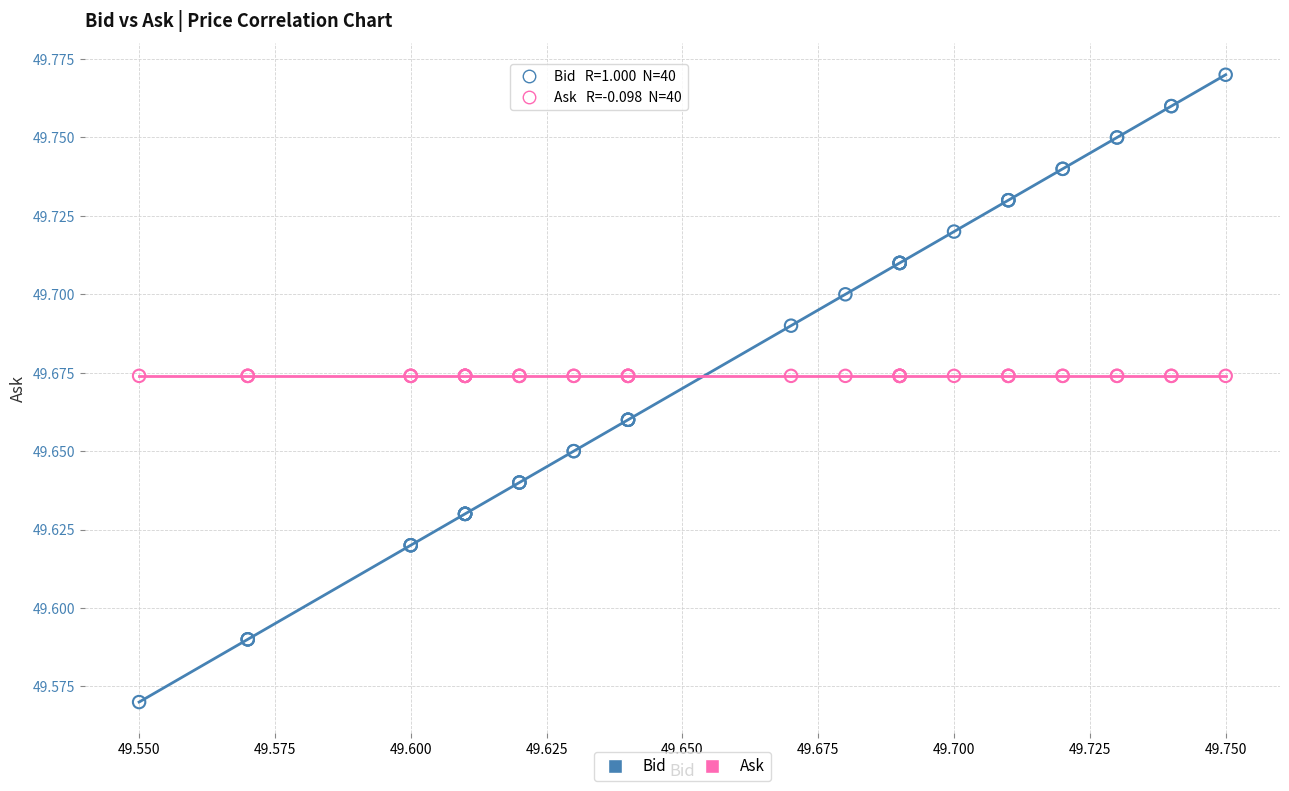

Which series has the widest spread of Y values?

Bid